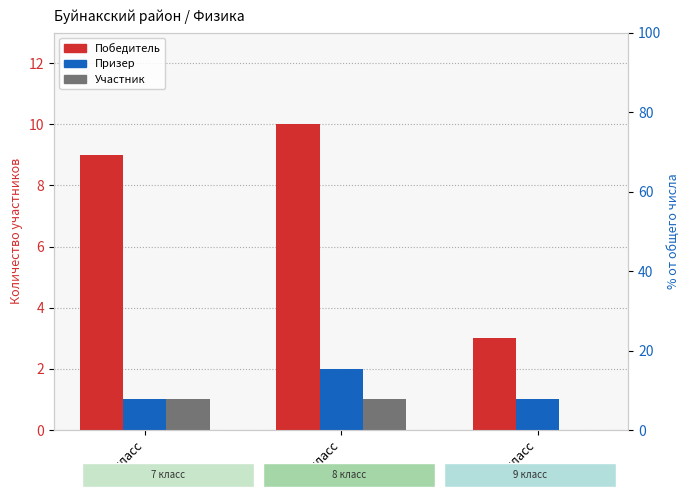

What position from the left is 8 класс?

2